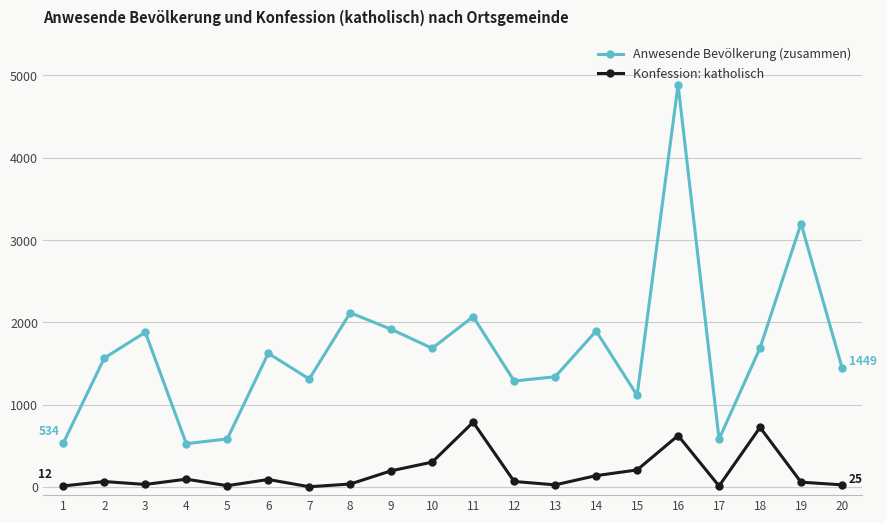

In Anwesende Bevölkerung (zusammen), how many points are lower than both neighbors (excluding endpoints)?

6